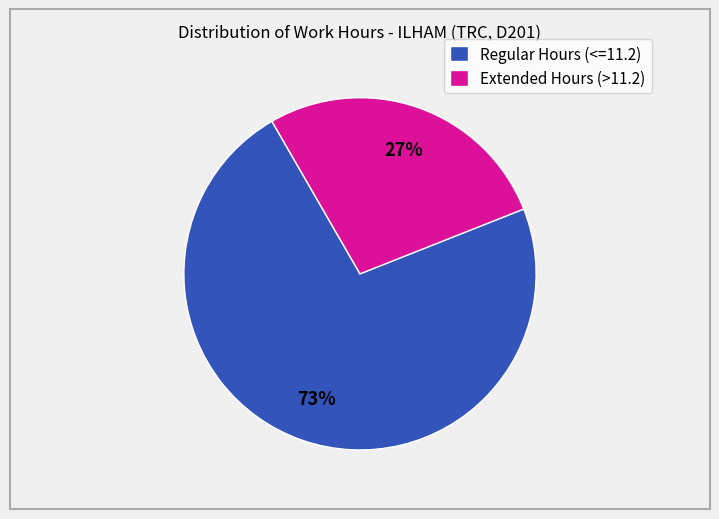

Do Extended Hours (>11.2) and Regular Hours (<=11.2) together represent more than half of the pie?

Yes